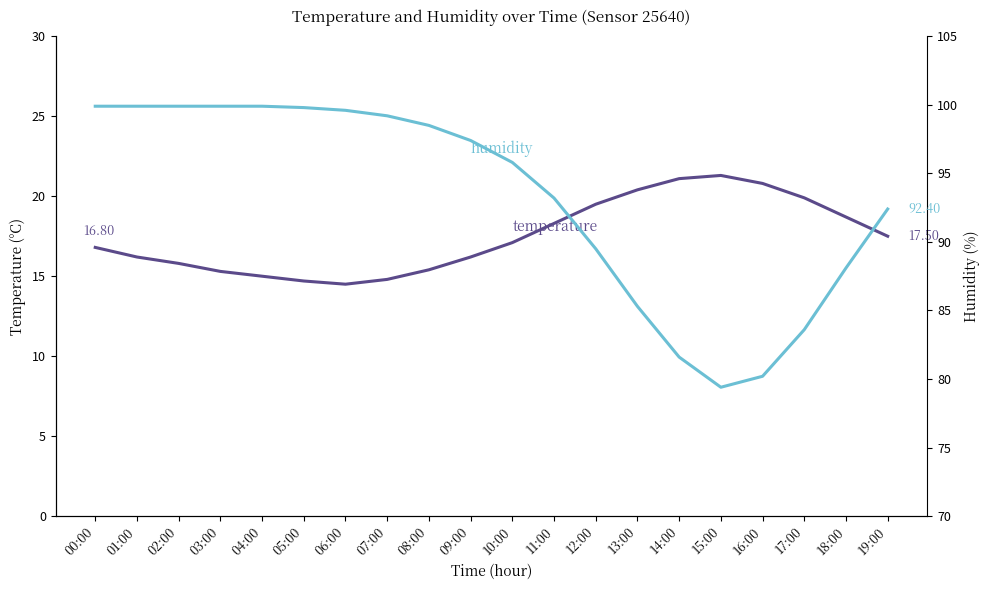

Reading right to left, list all the values displayed in this chart.

temperature: 17.5	18.7	19.9	20.8	21.3	21.1	20.4	19.5	18.3	17.1	16.2	15.4	14.8	14.5	14.7	15.0	15.3	15.8	16.2	16.8
humidity: 92.4	88.1	83.6	80.2	79.4	81.6	85.3	89.5	93.2	95.8	97.4	98.5	99.2	99.6	99.8	99.9	99.9	99.9	99.9	99.9